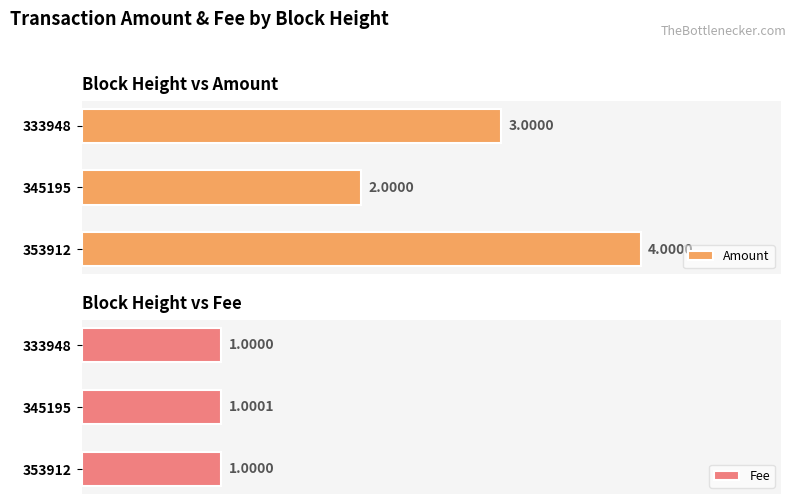

What is the total value across all series at 333948?

4.0